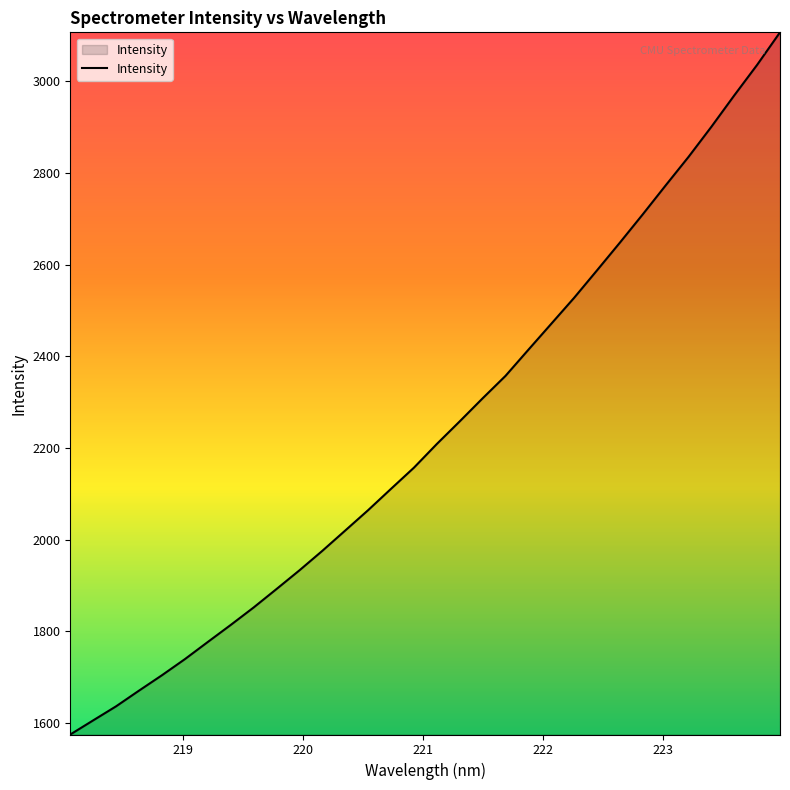

What is the minimum value shown in the chart?

1575.1